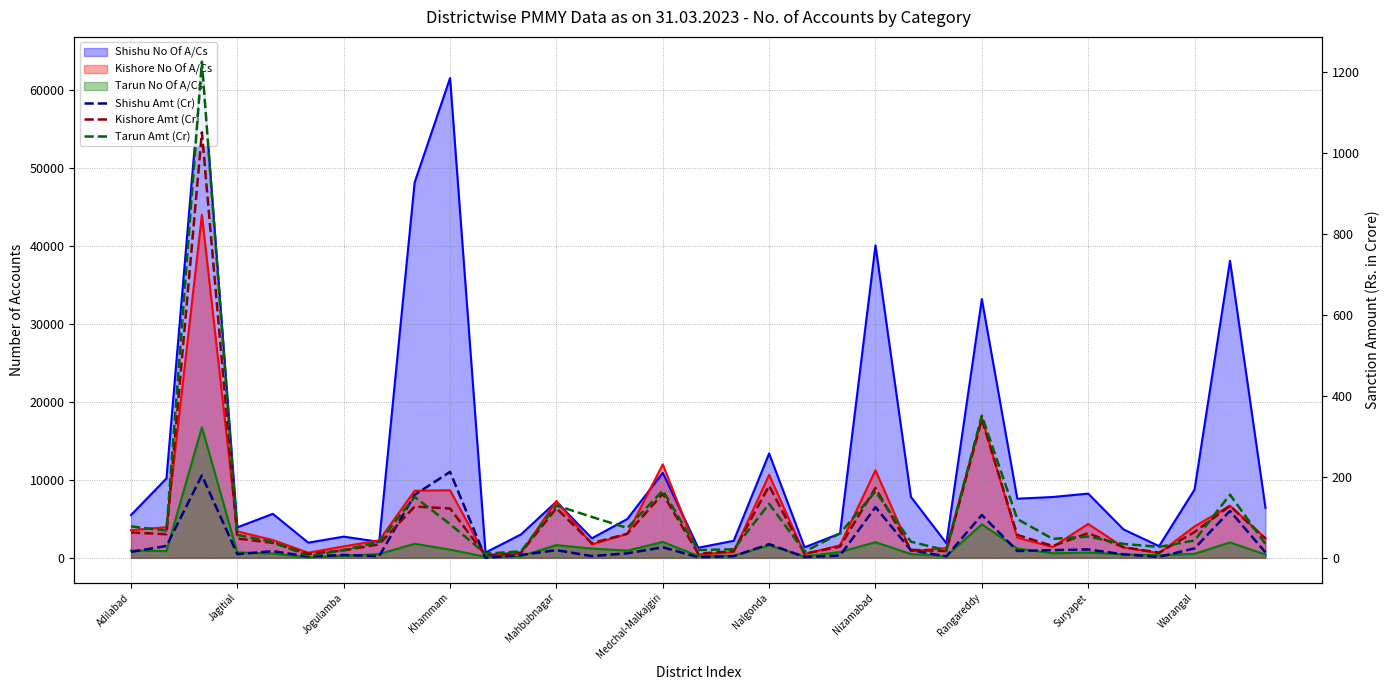

What is the minimum value shown in the chart?

1.4